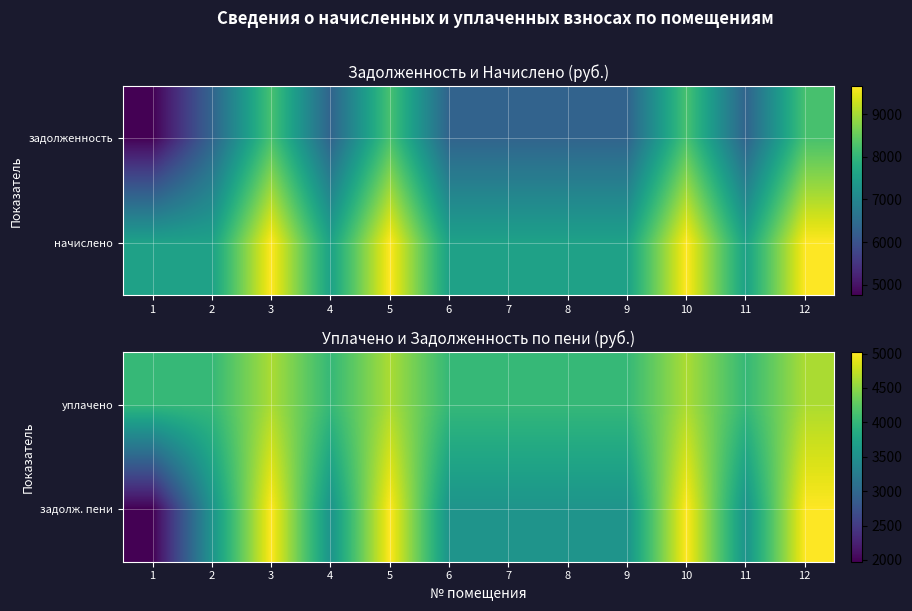

At which label does уплачено reach its minimum?

1